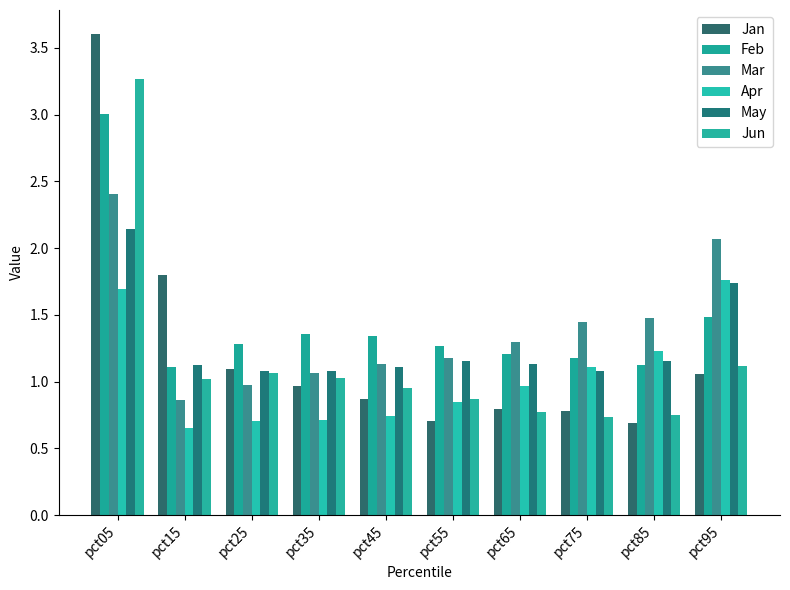

Which category has the highest value in the Mar series?

pct05